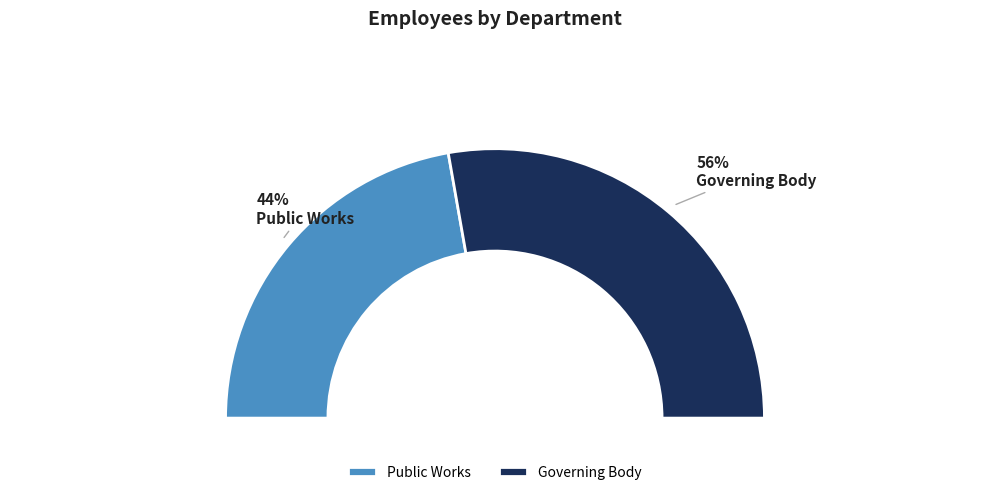

Rank the categories by value from highest to lowest.

Governing Body, Public Works